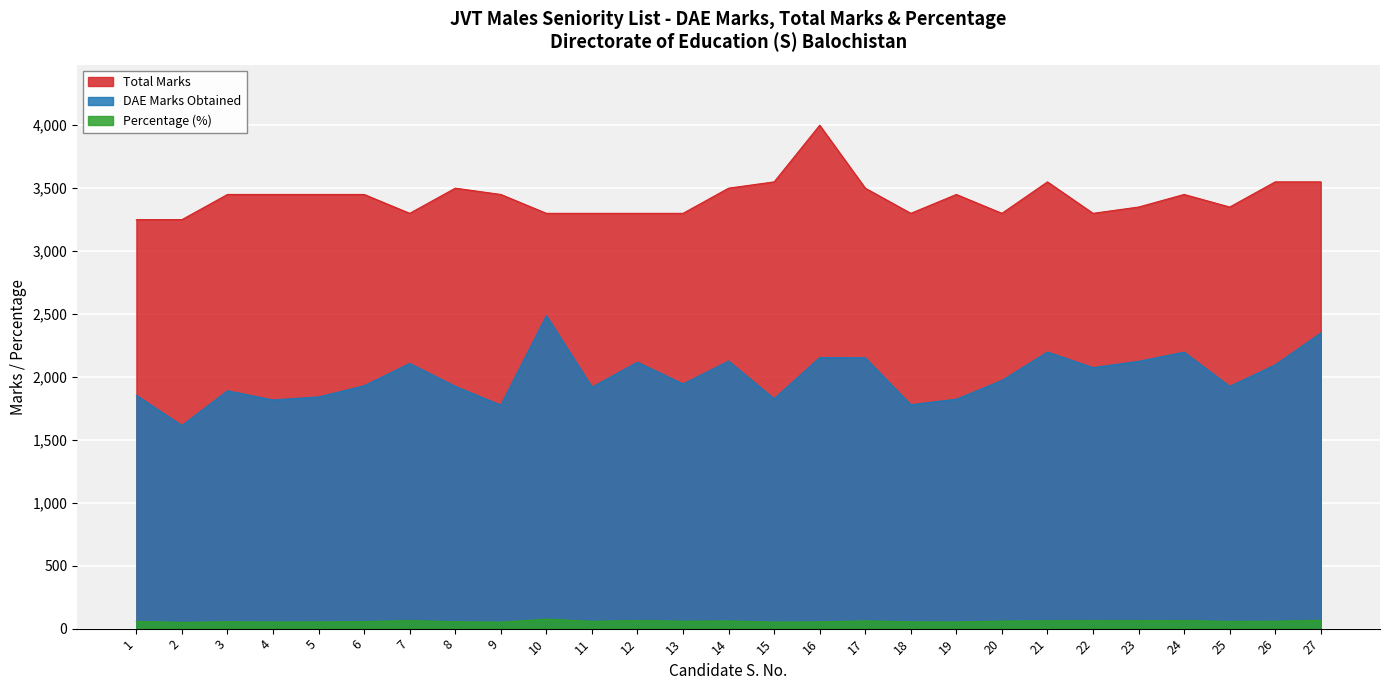

True or false: DAE Marks Obtained and Total Marks intersect in this chart.

False